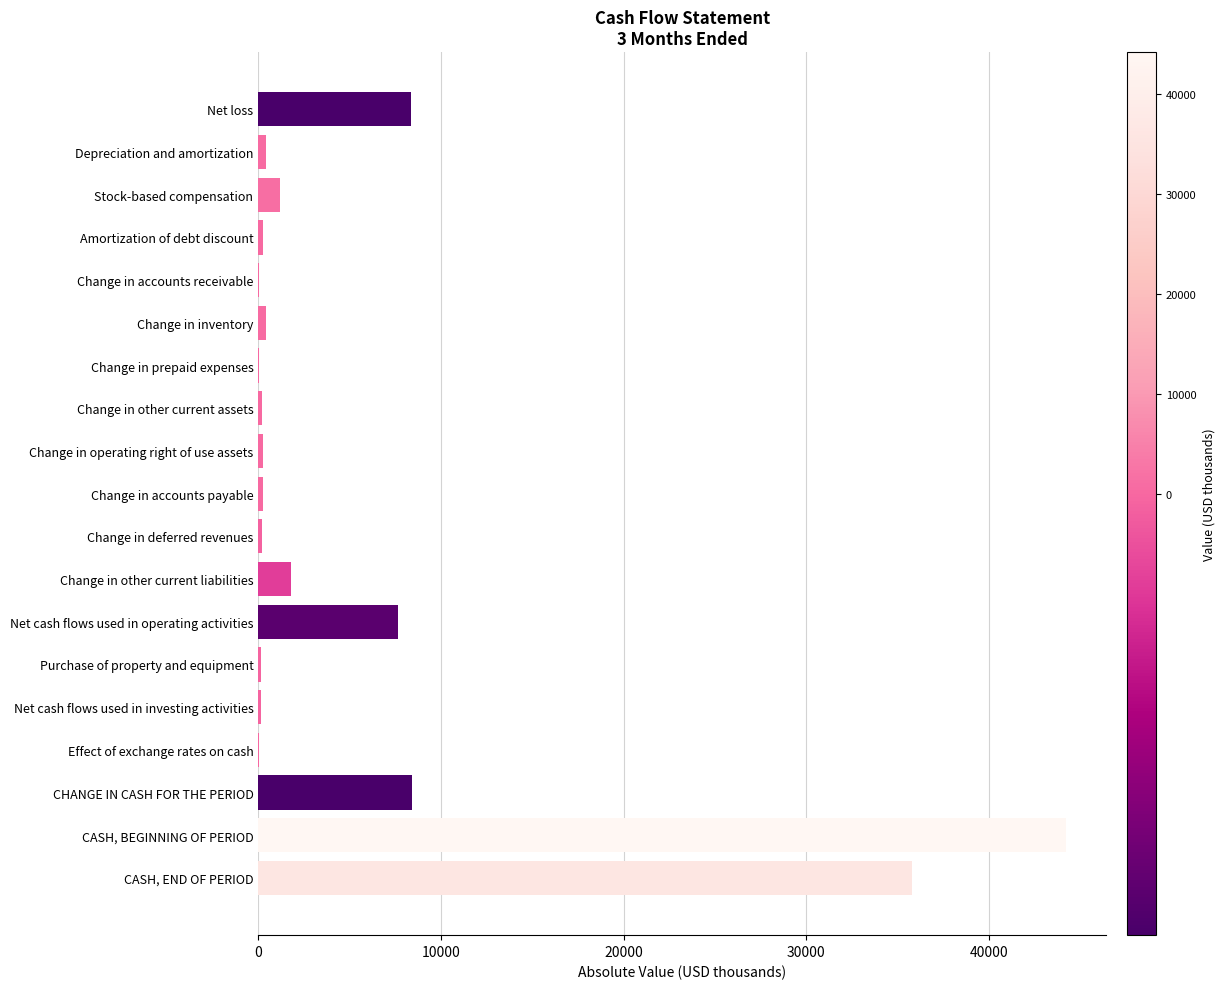

Is it true that the value at CASH, BEGINNING OF PERIOD is 77104?

False